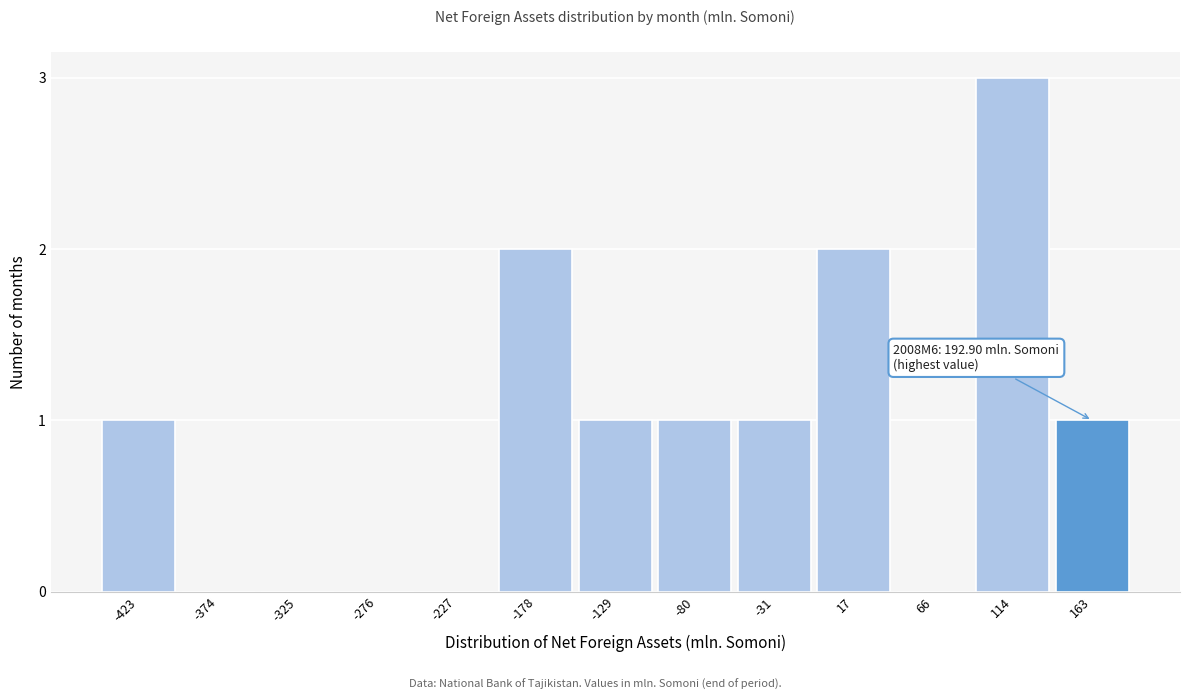

What is the greatest value displayed?

3